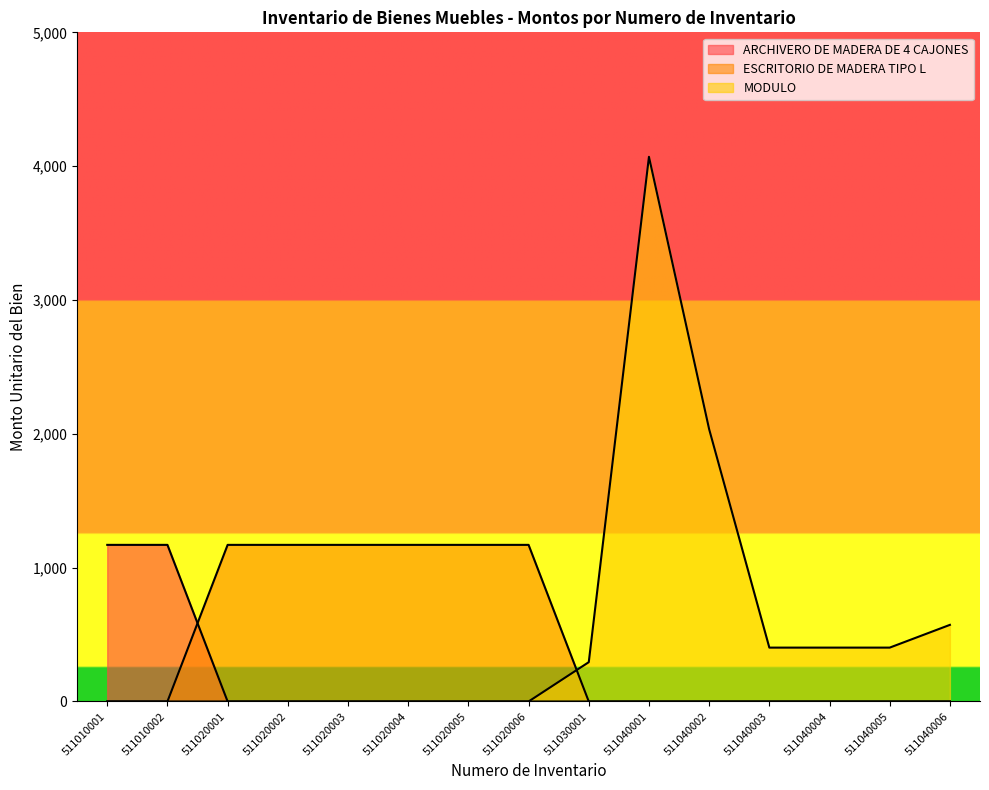

True or false: ARCHIVERO DE MADERA DE 4 CAJONES has a value of -440.2 at 511020003.

False